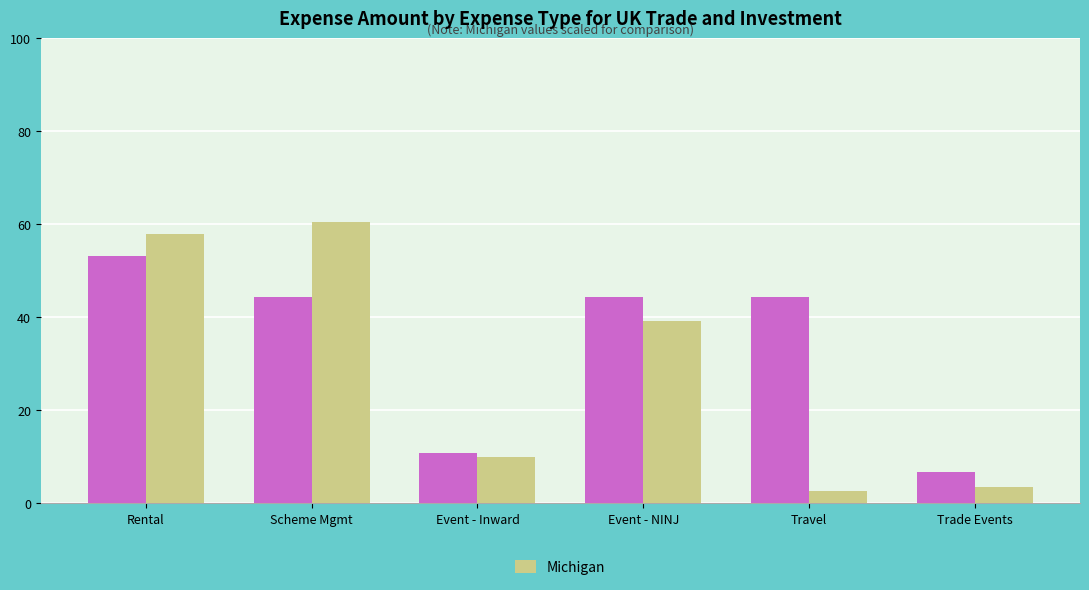

What is the minimum value shown in the chart?

2.6